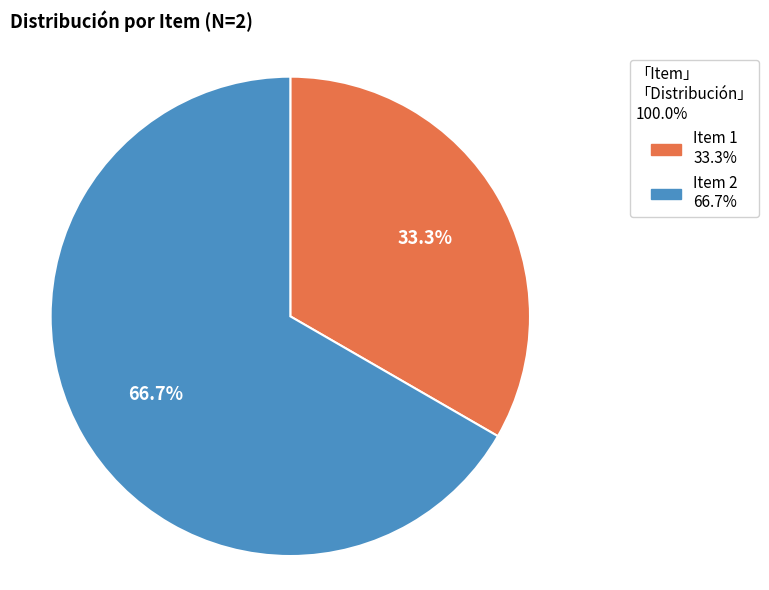

How many segments does this pie chart have?

2